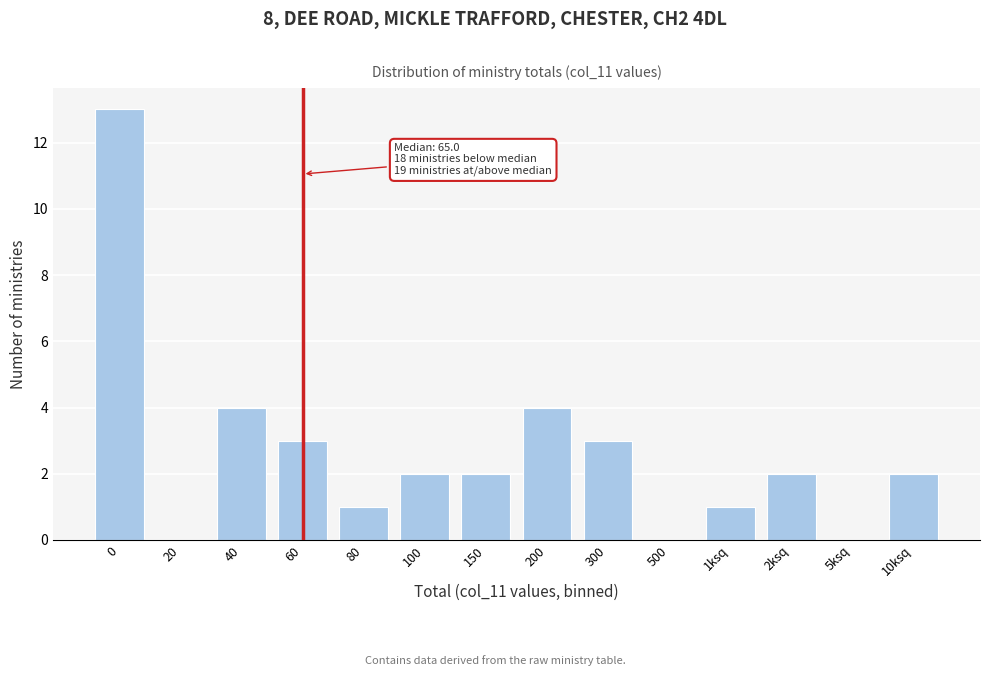

Reading right to left, list all the values displayed in this chart.

10ksq=2	5ksq=0	2ksq=2	1ksq=1	500=0	300=3	200=4	150=2	100=2	80=1	60=3	40=4	20=0	0=13